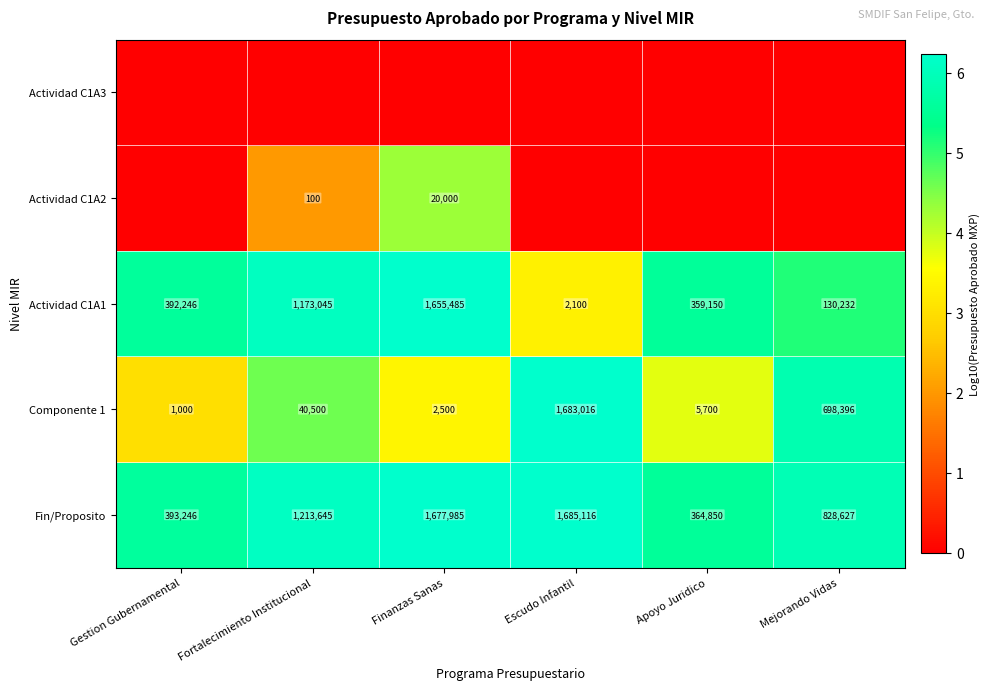

How many distinct data groups are displayed?

5